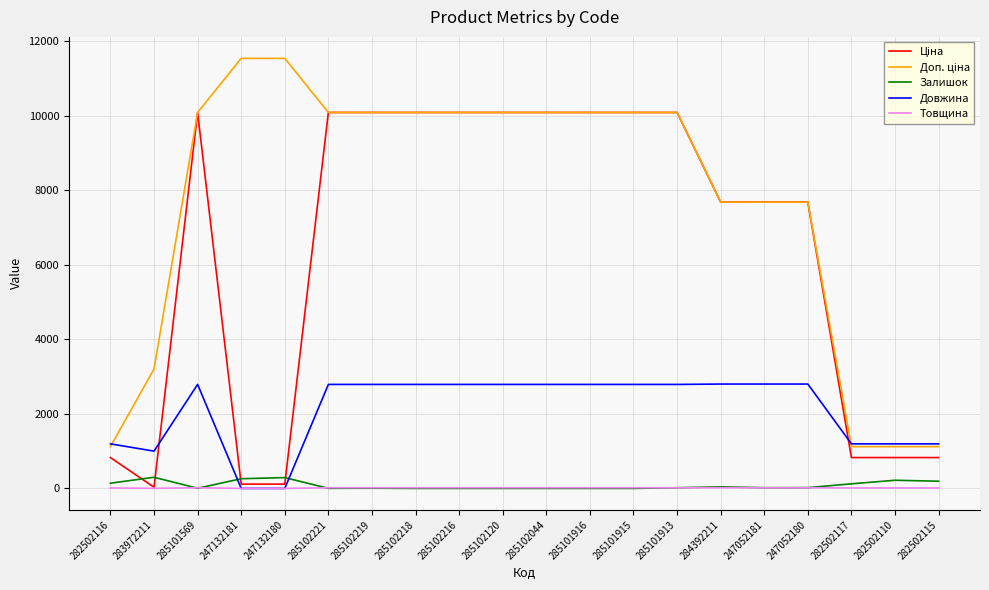

Is it true that Залишок equals 0.0 at 285102218?

True